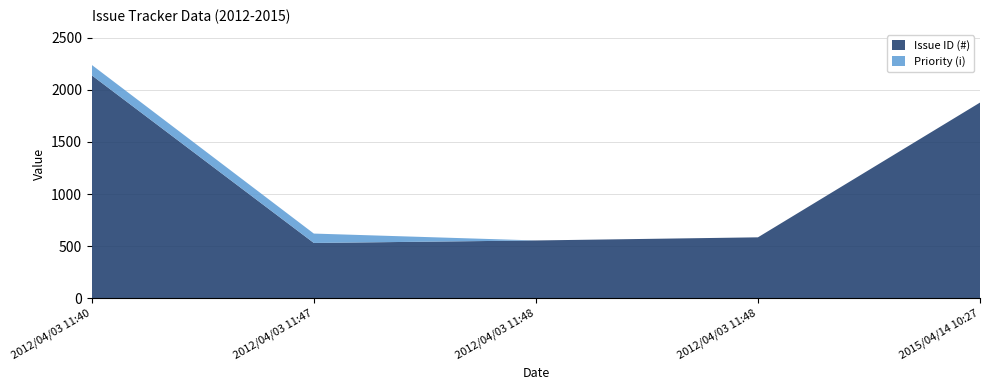

Reading left to right, list all the values displayed in this chart.

Issue ID (#): 2139	532	556	586	1878
Priority (i): 100	90	0	0	0